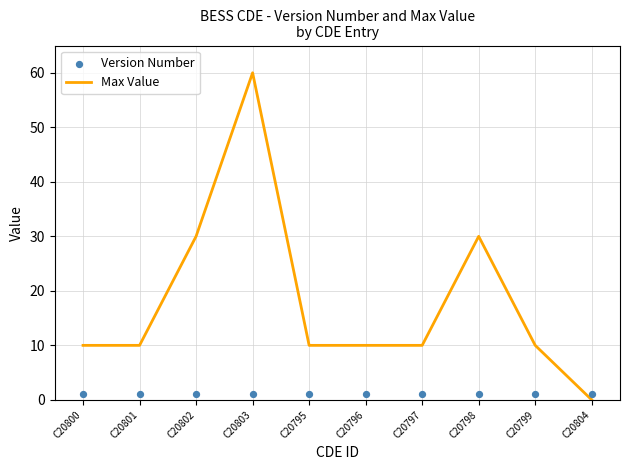

Which series has the largest Y range (max minus min)?

Max Value